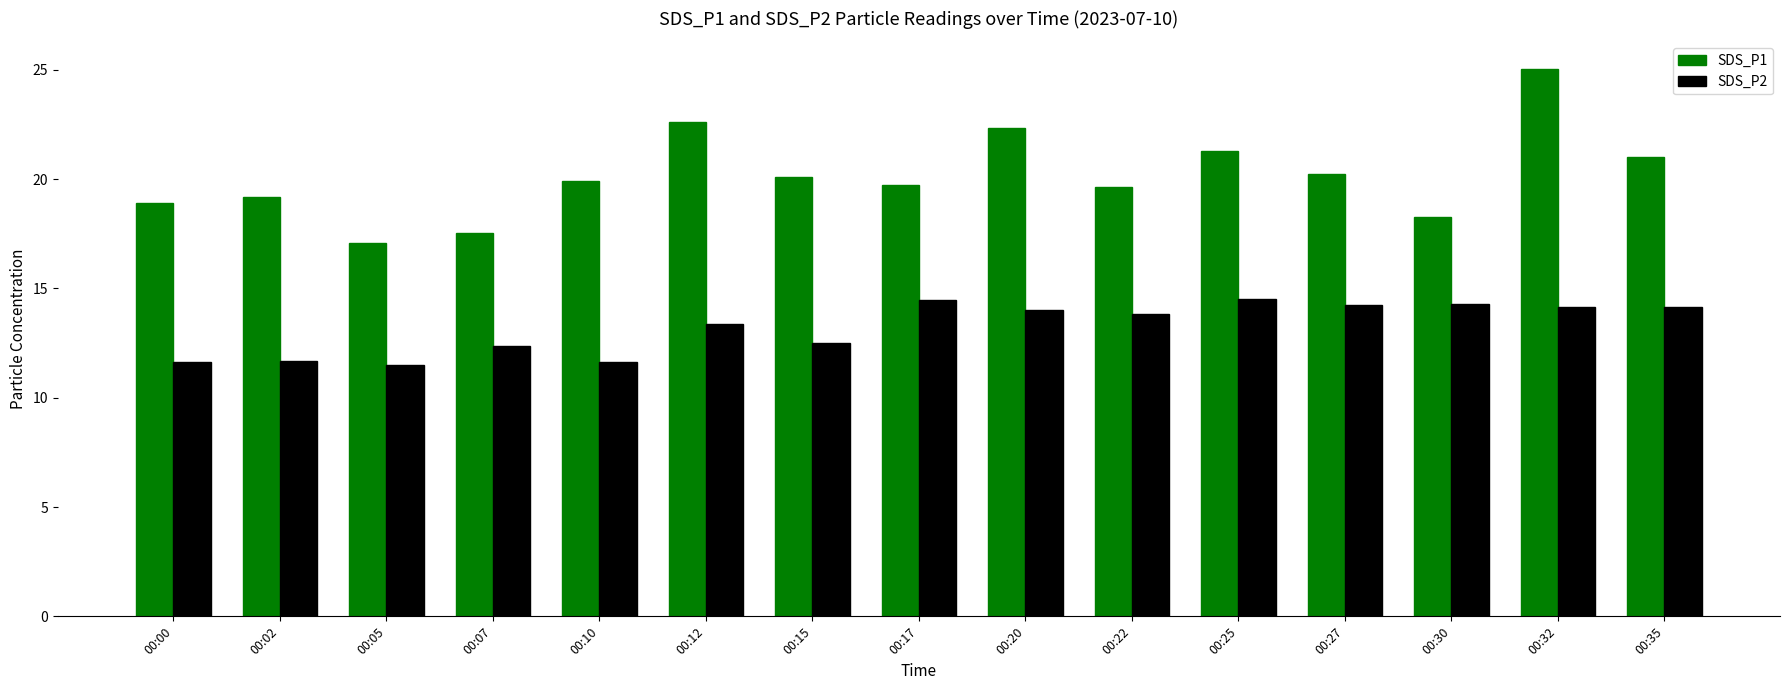

What is the value of the SDS_P2 bar at the 11th from the left?

14.5